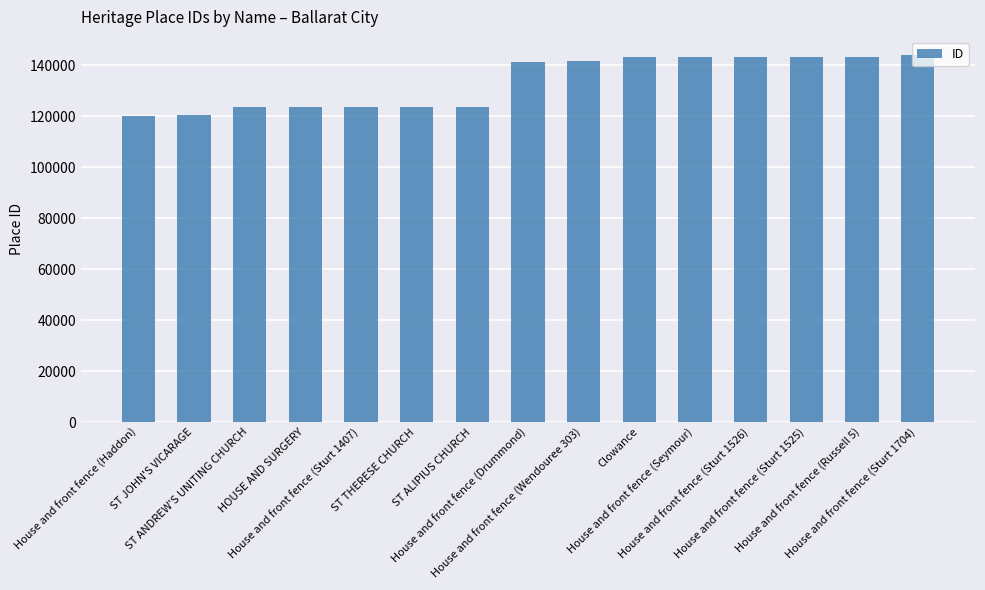

How many values are below 141440?

7